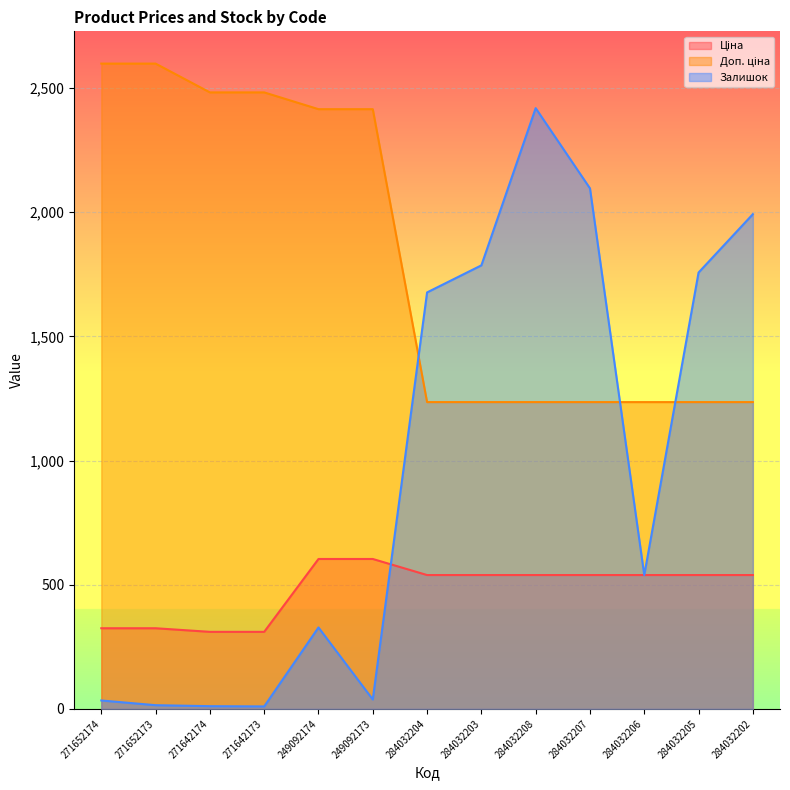

Which has a higher value, 284032207 or 284032206?

284032207